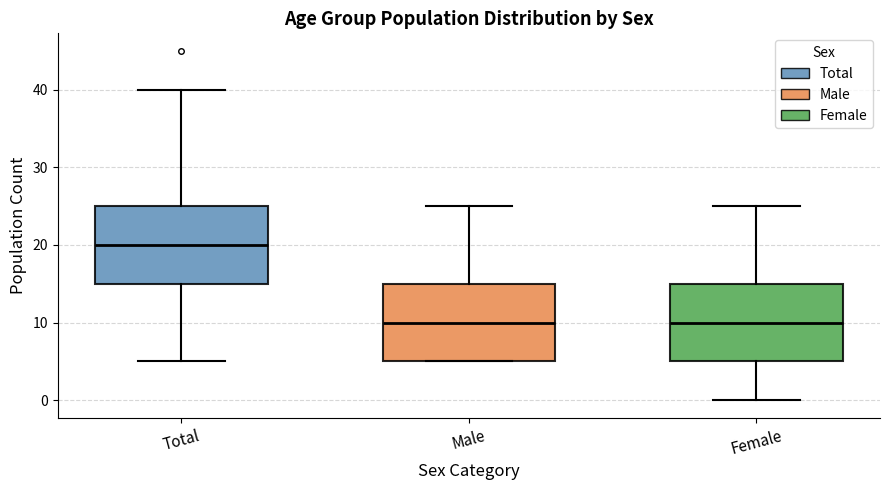

Where does the lower whisker of the box for Female end on the y-axis? The values are not printed on the chart, so give them approximately, as read against the axis.

0